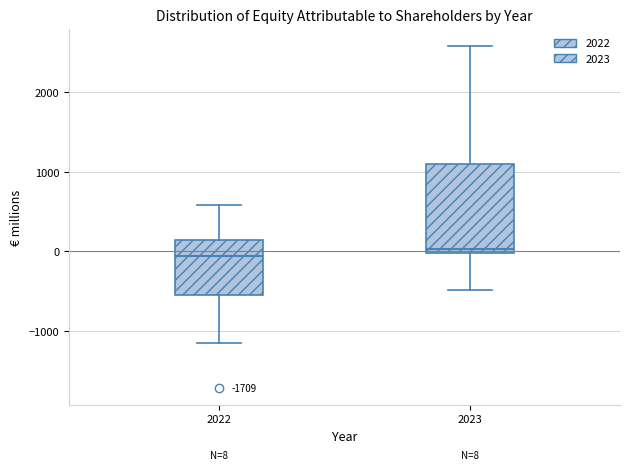

Comparing the boxes themselves (not the whiskers), which one is the tallest?

2023